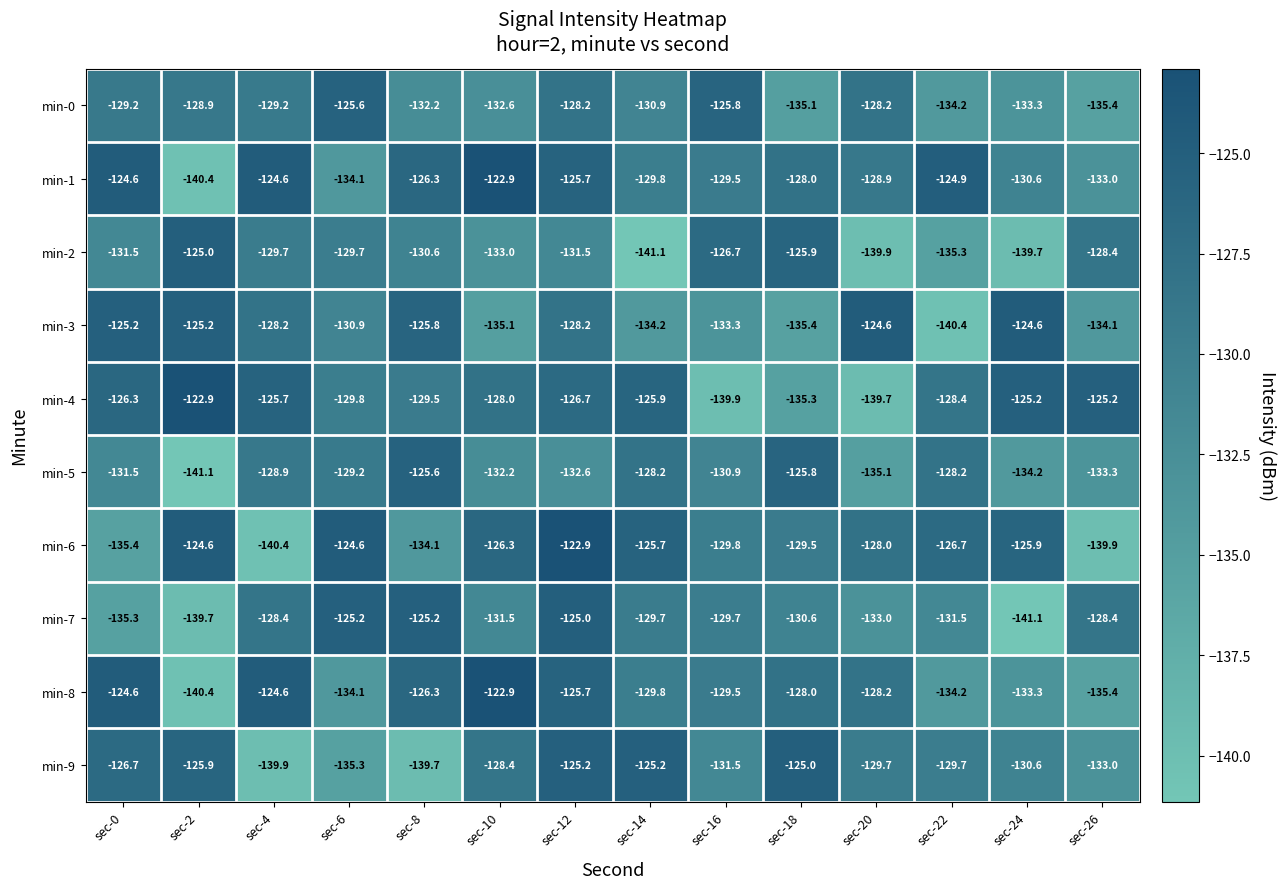

Which series changed the most between sec-16 and sec-18?

min-0